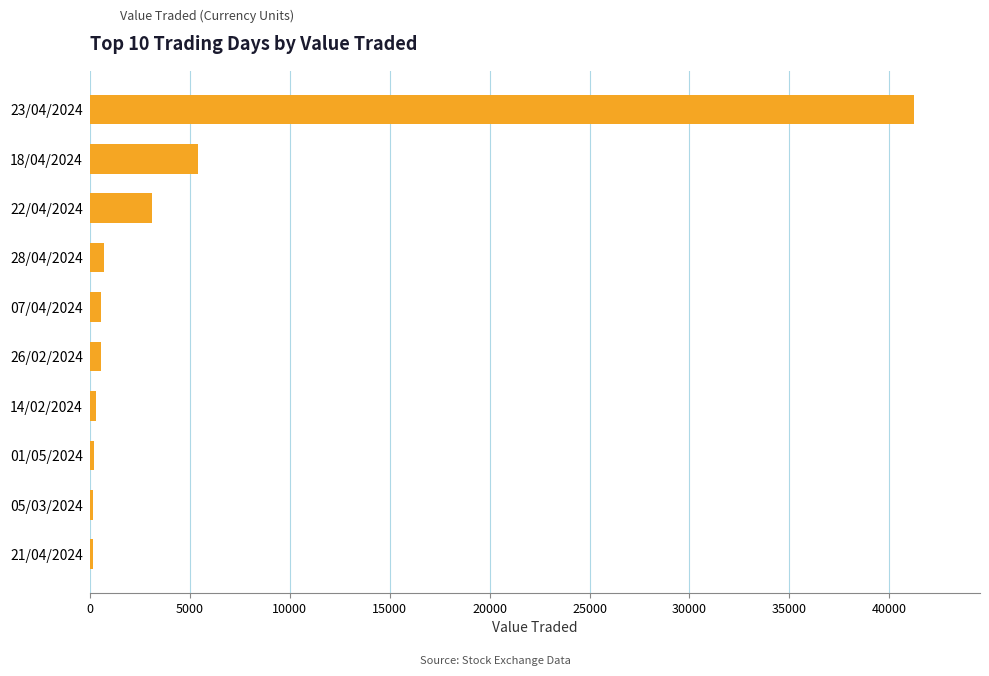

What is the greatest value displayed?

41235